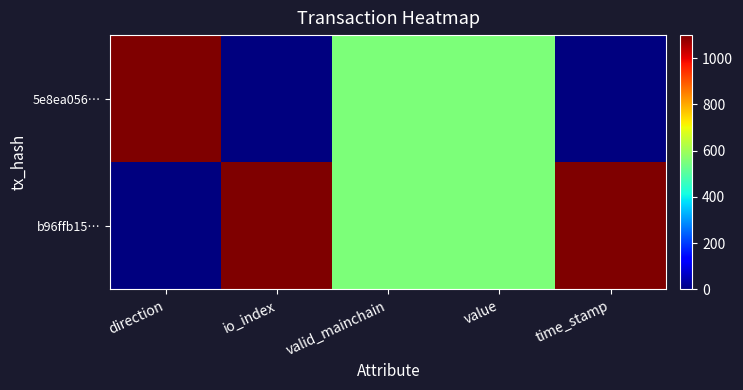

At how many categories does at least one series exceed 347?

5